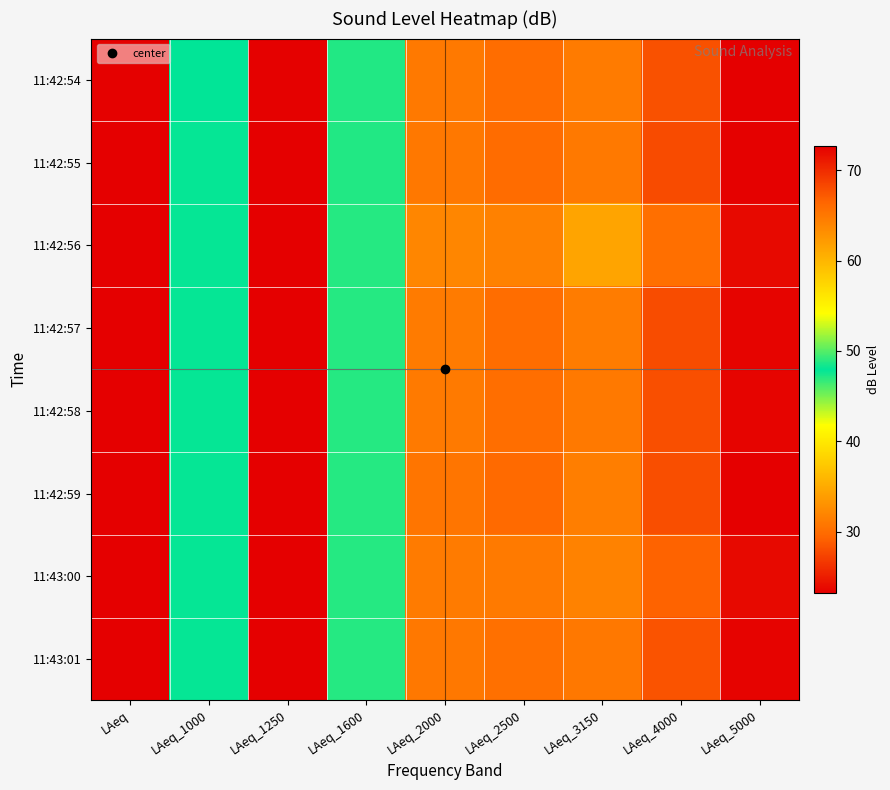

How many categories are shown in the chart?

9